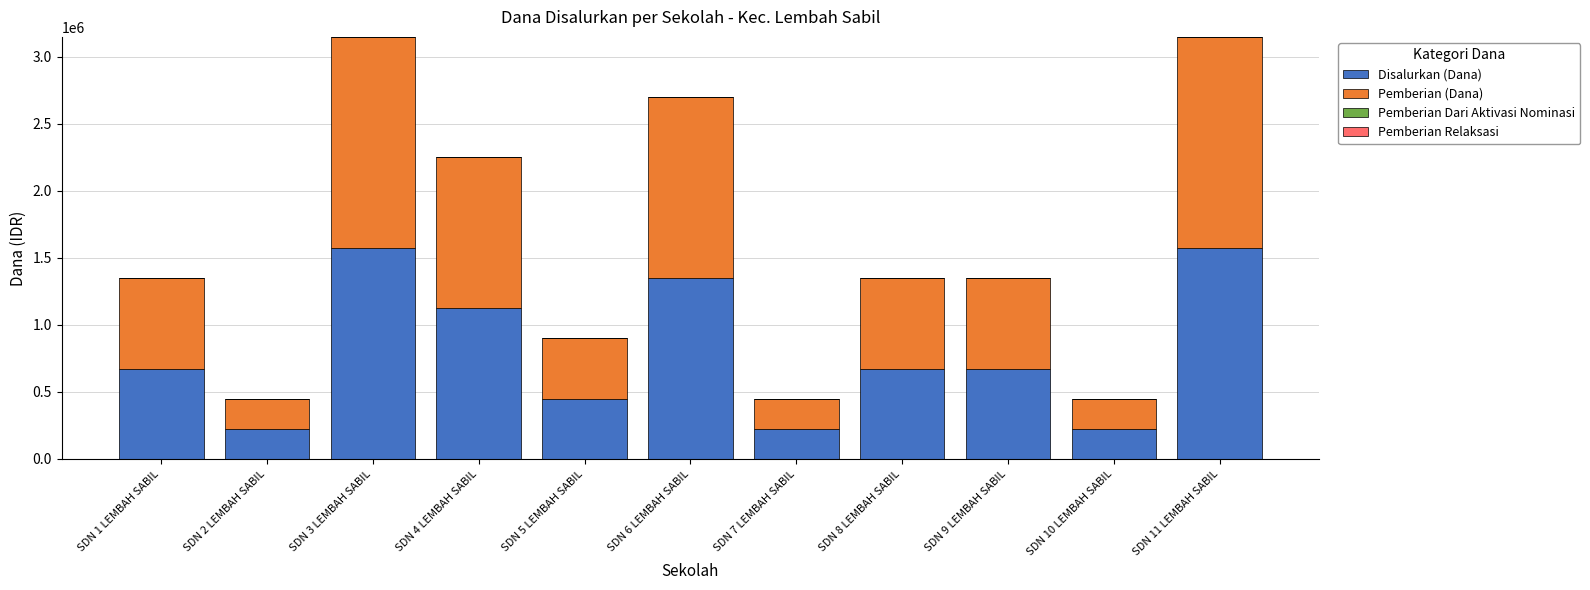

What is the difference between the Disalurkan (Dana) values at SDN 5 LEMBAH SABIL and SDN 1 LEMBAH SABIL?

225000